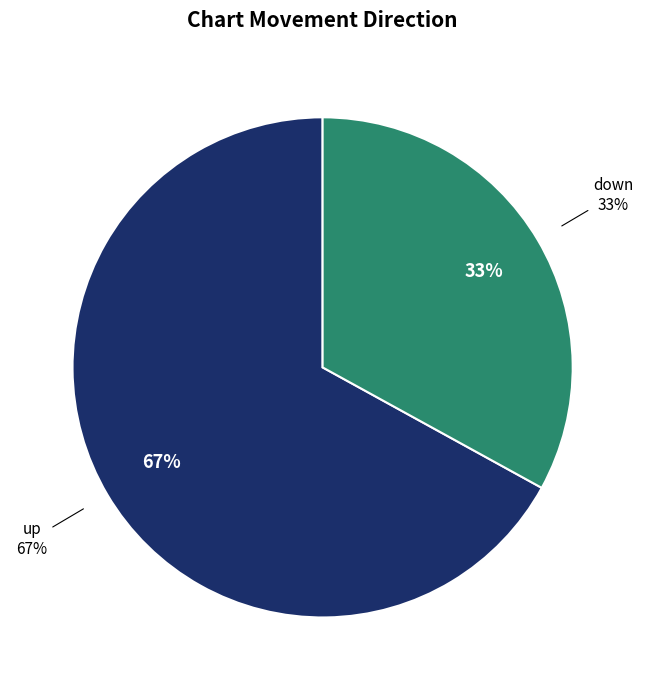

Does down account for over 50% of the chart?

No